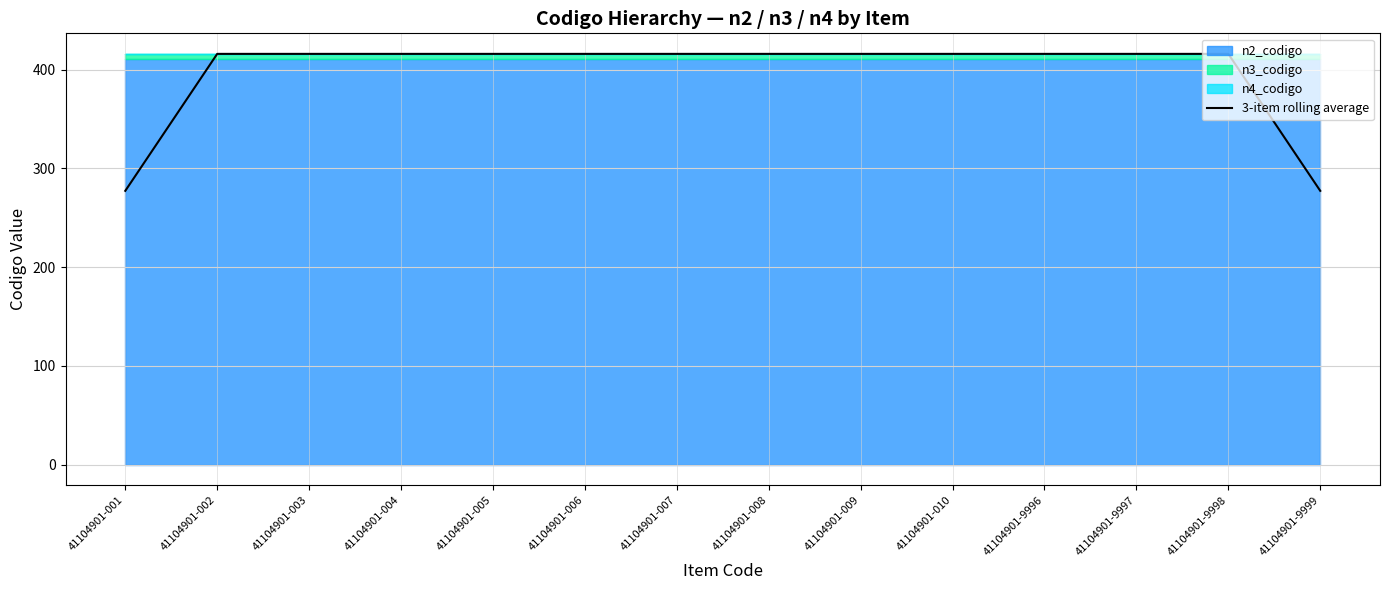

How many values are below 415?

2